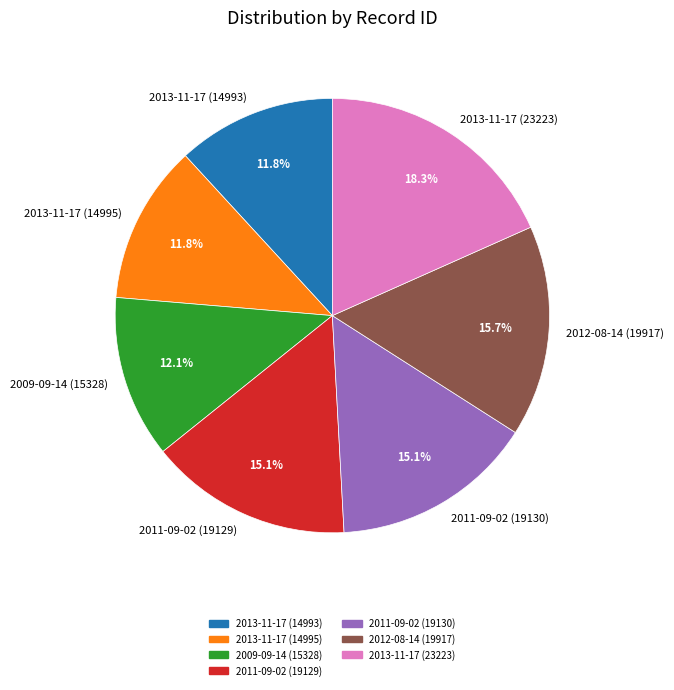

To the nearest percent, what is the average slice percentage?

14%